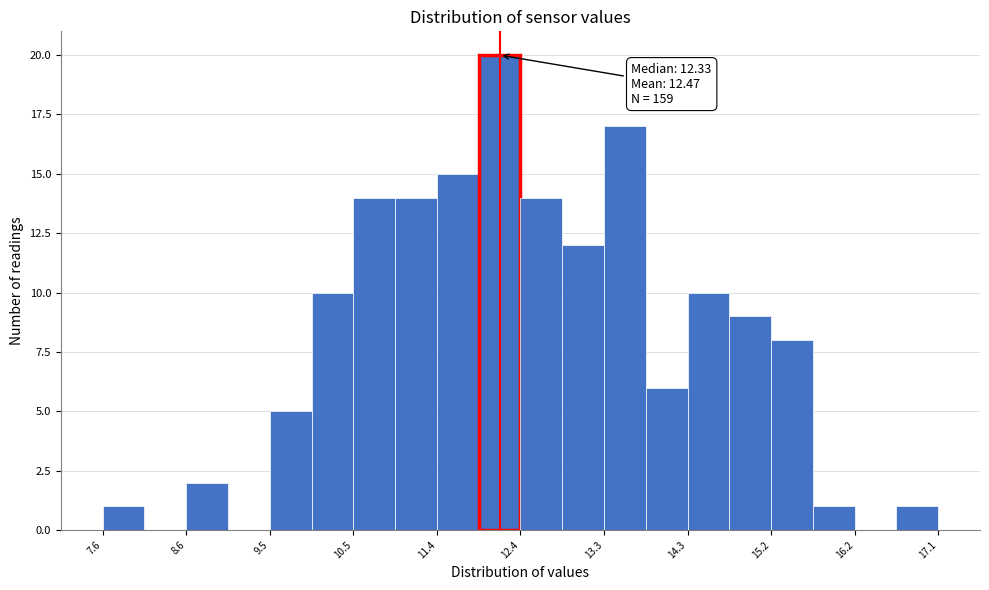

Which range on the x-axis has the tallest bar?

11.9 to 12.4